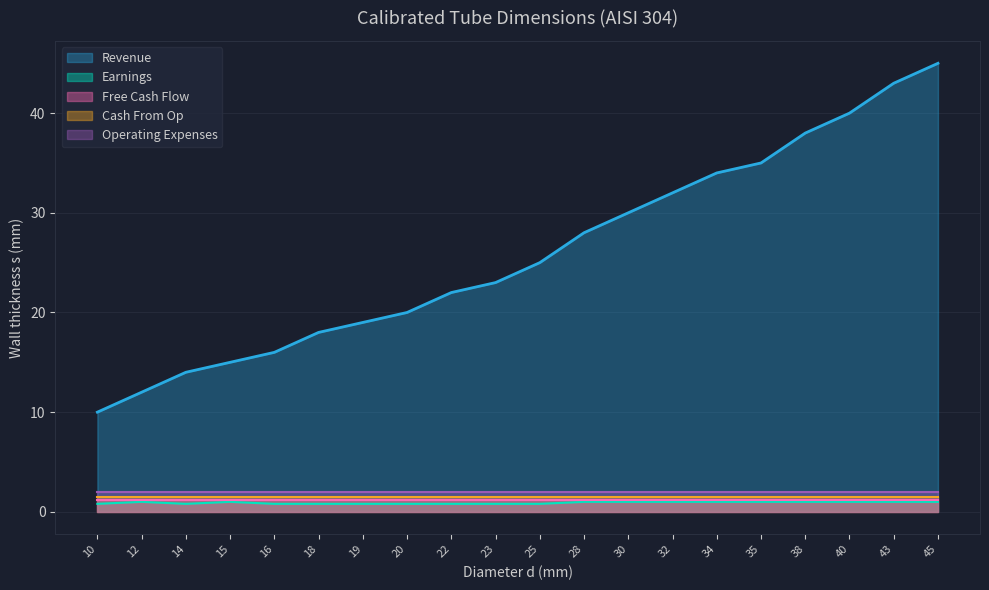

What is the maximum value shown in the chart?

45.0